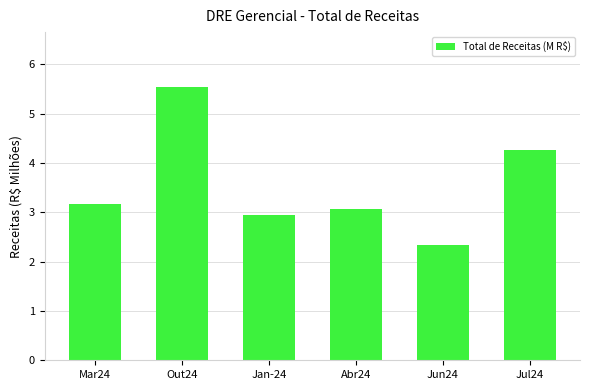

Between Mar24 and Jan-24, which is larger?

Mar24